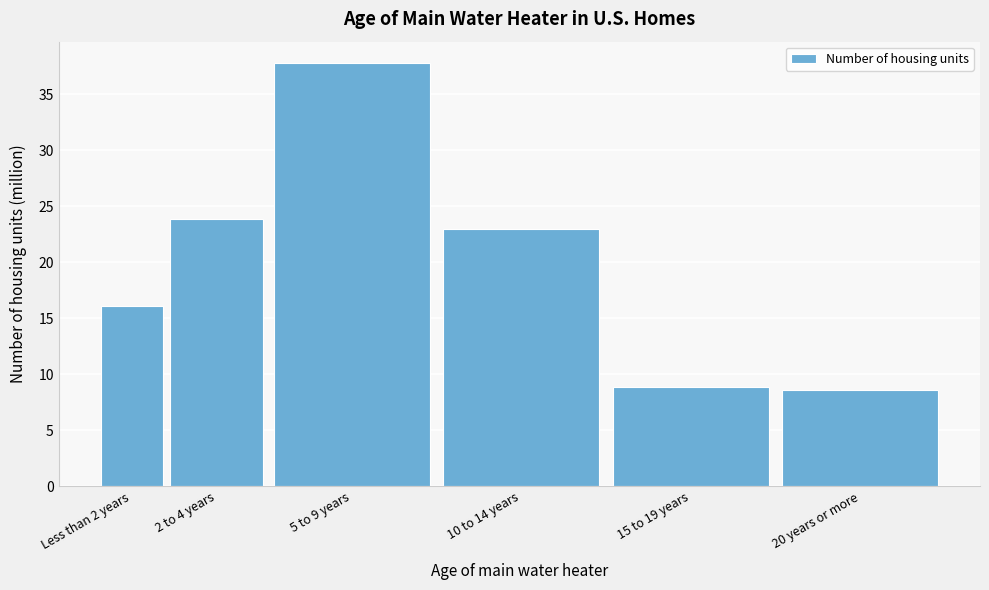

Reading right to left, extract all data points from this chart.

20 years or more=8.6	15 to 19 years=8.9	10 to 14 years=23.0	5 to 9 years=37.8	2 to 4 years=23.9	Less than 2 years=16.1